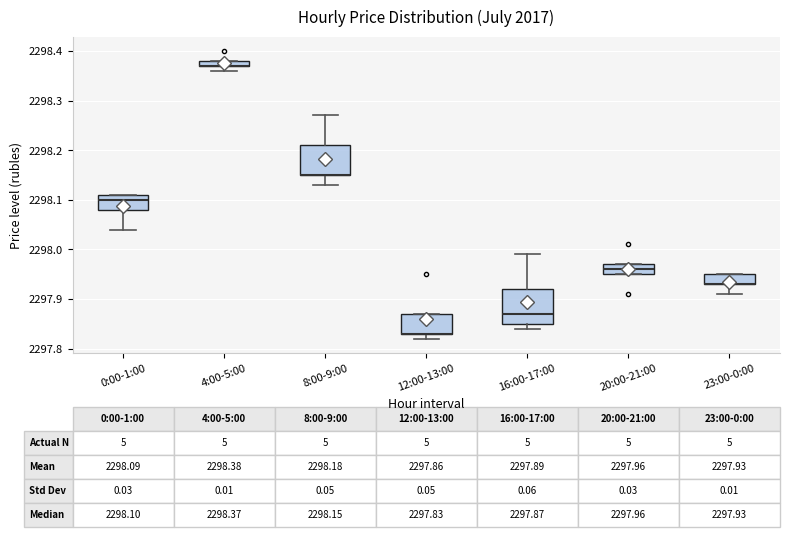

Which box is the tallest, from its lower edge to its upper edge?

16:00-17:00